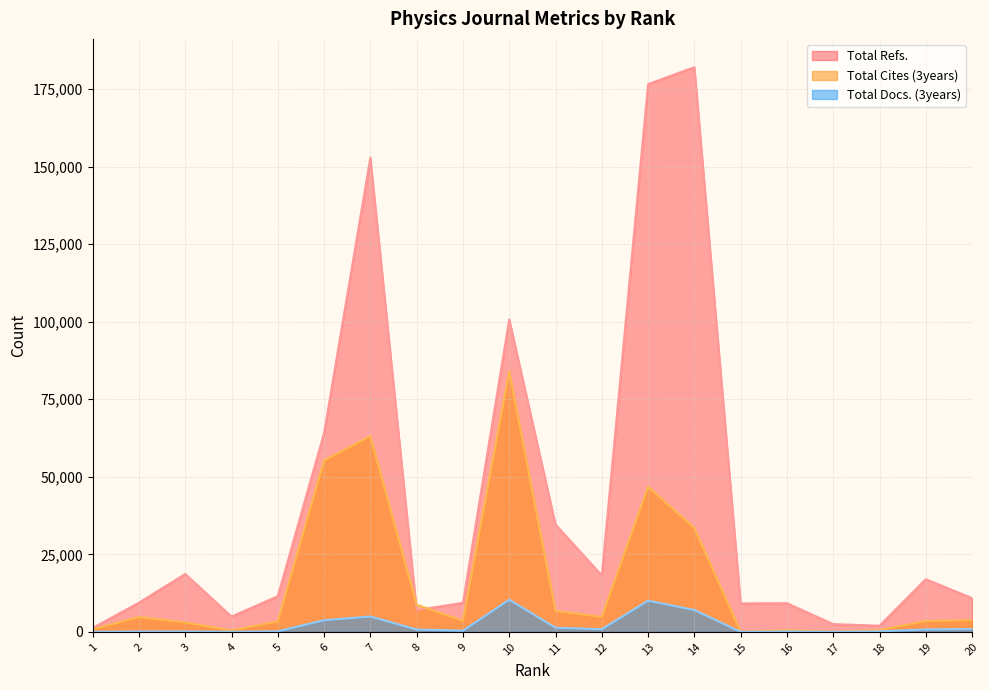

True or false: Total Cites (3years) and Total Docs. (3years) cross at least once.

False